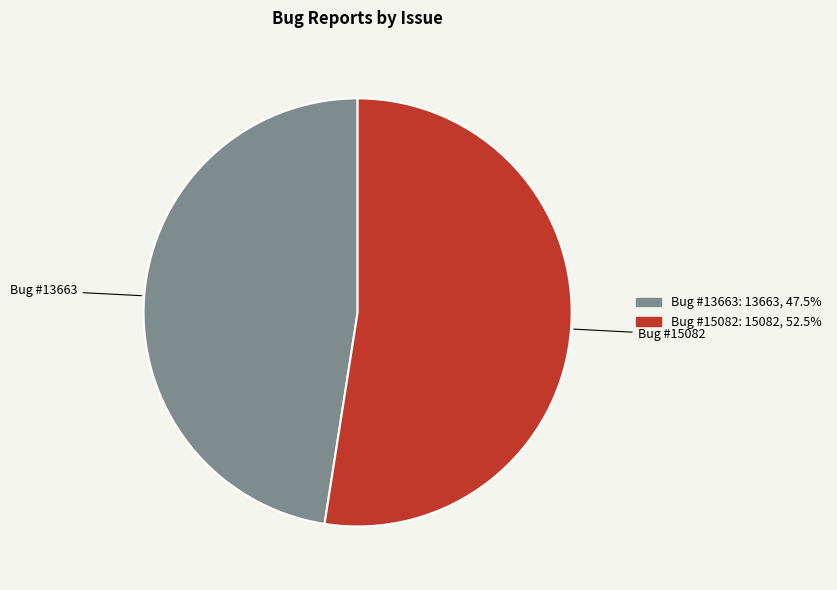

Is there a majority slice in this chart?

Yes